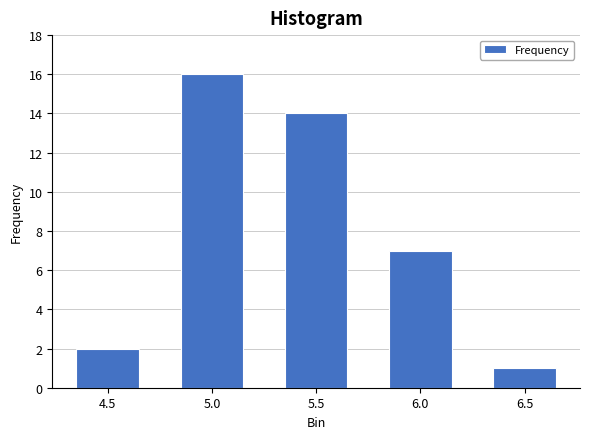

Reading left to right, list all the values displayed in this chart.

2	16	14	7	1